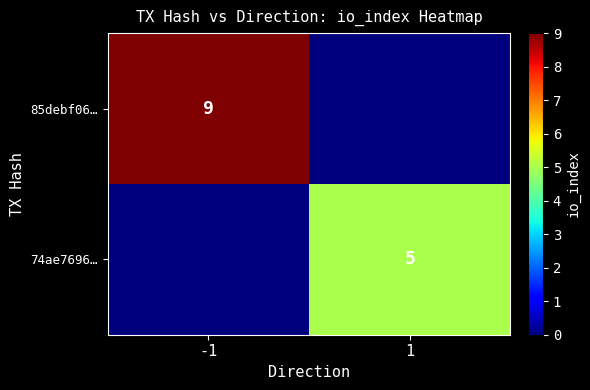

The 74ae7696… series shows 5 at 1. True or false?

True